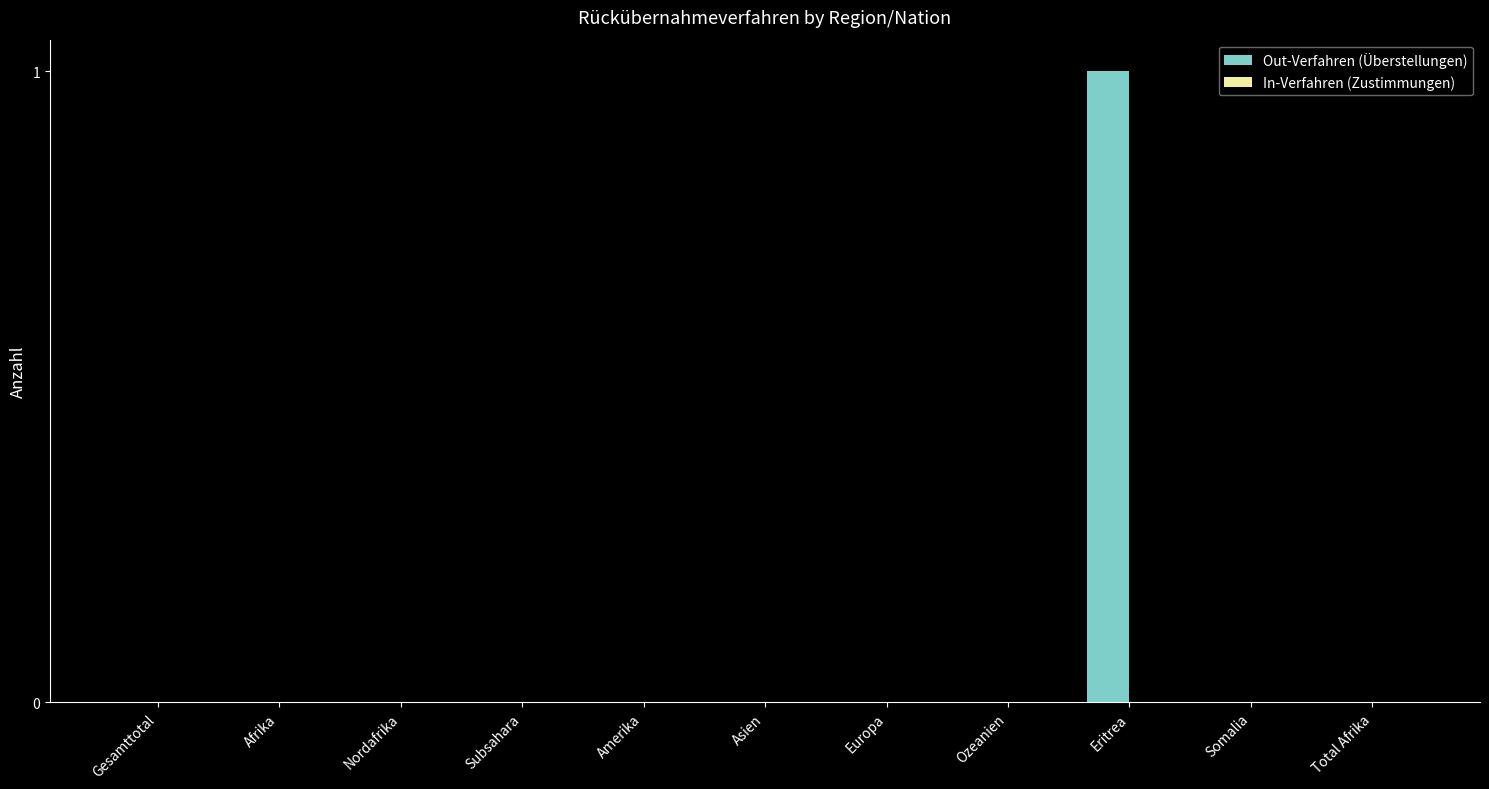

Are the bars grouped side by side (vs. stacked)?

No